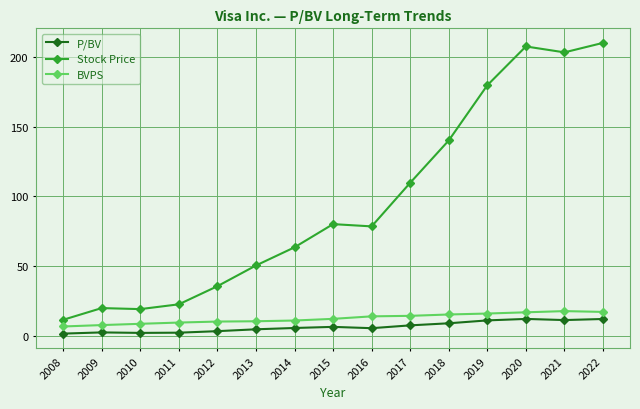

How many data points in Stock Price are above 78?

8